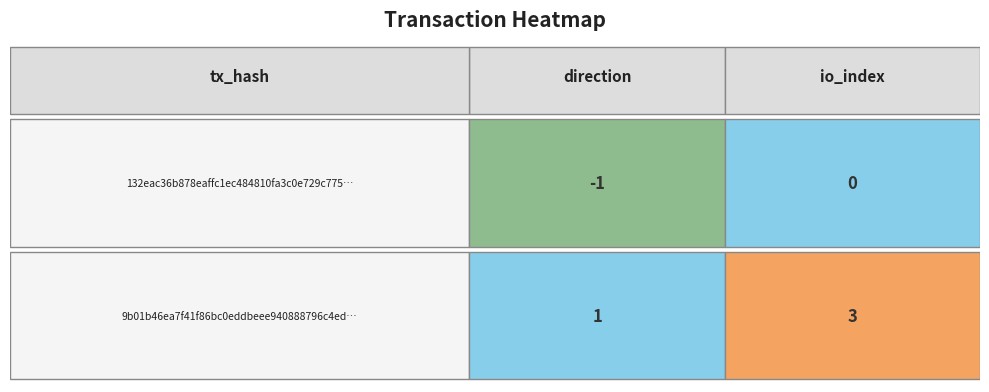

What is the sum of all 132eac36b878eaffc1ec484810fa3c0e729c775 values?

-1